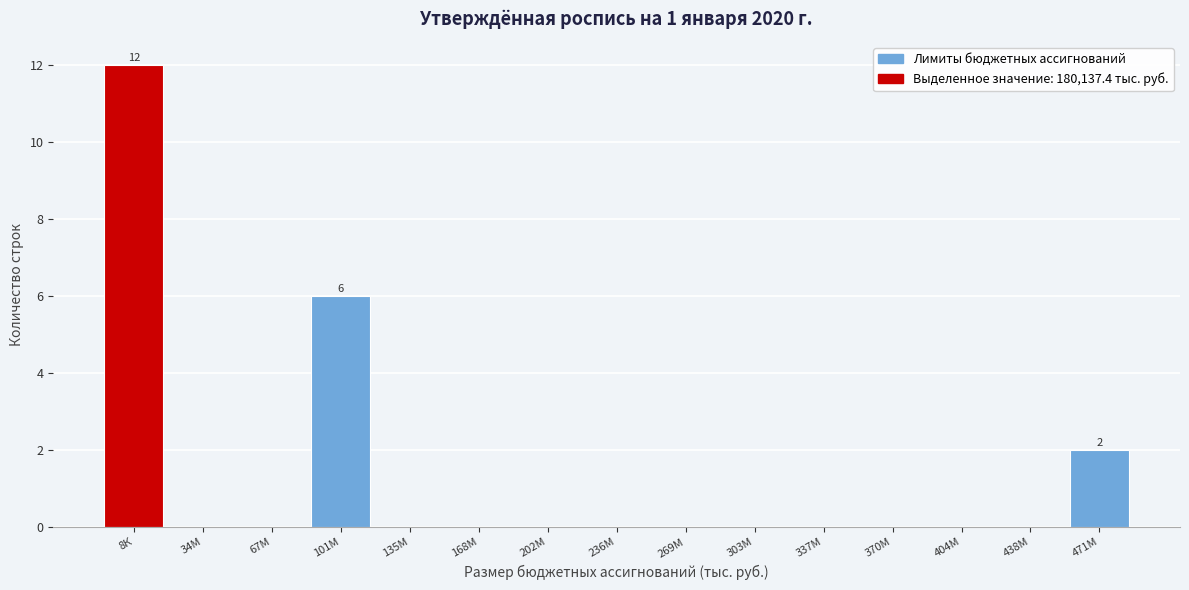

Reading left to right, extract all data points from this chart.

8К=12	34М=0	67М=0	101М=6	135М=0	168М=0	202М=0	236М=0	269М=0	303М=0	337М=0	370М=0	404М=0	438М=0	471М=2